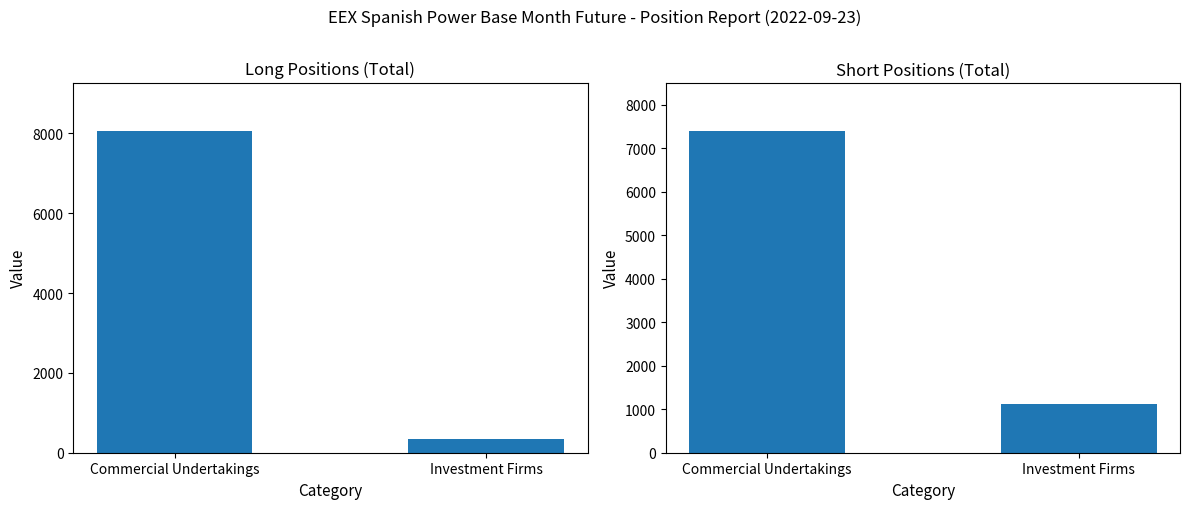

What are all the series names shown in the legend?

Long, Short